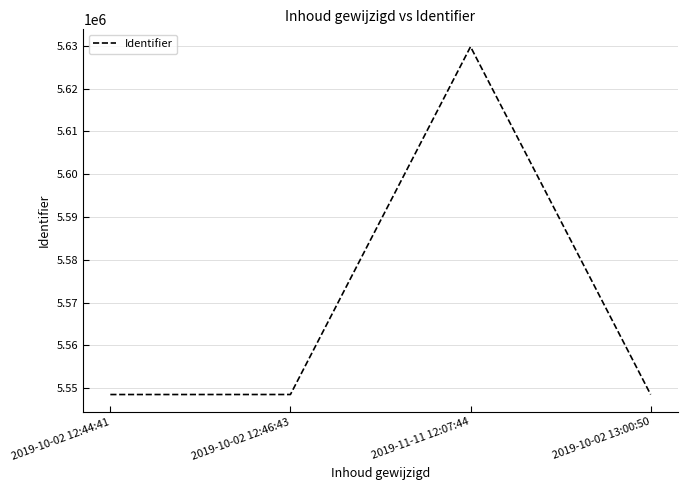

At which category does the chart reach its peak across all series?

2019-11-11 12:07:44